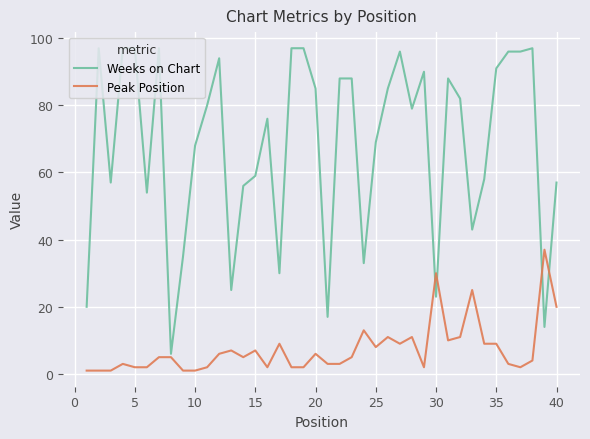

How many lines are shown in the chart?

2